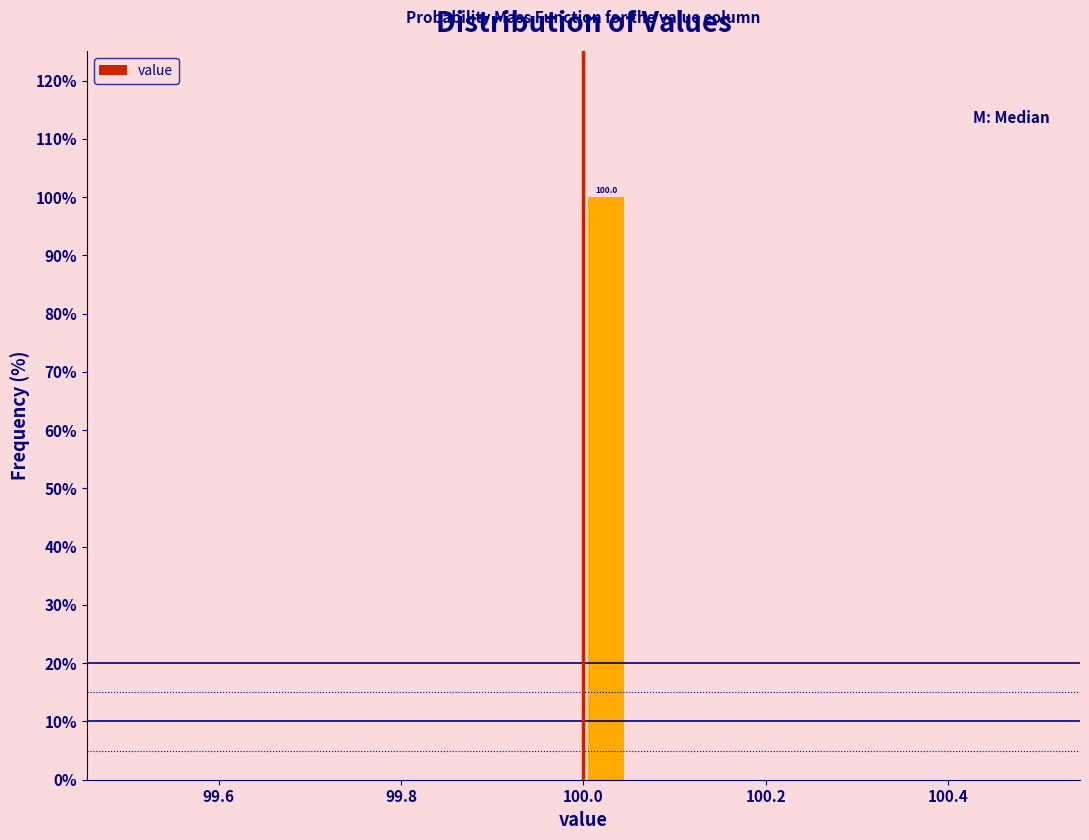

Read against the x-axis, roughly where is the centre of the tallest bar?

100.02